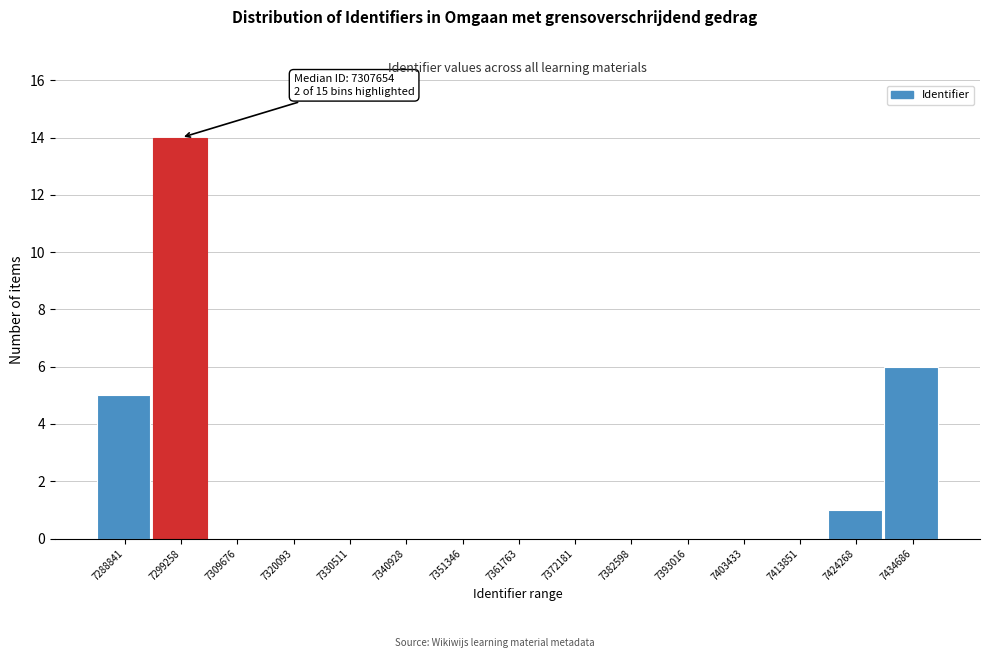

Reading left to right, list all the values displayed in this chart.

7288841=5	7299258=14	7309676=0	7320093=0	7330511=0	7340928=0	7351346=0	7361763=0	7372181=0	7382598=0	7393016=0	7403433=0	7413851=0	7424268=1	7434686=6